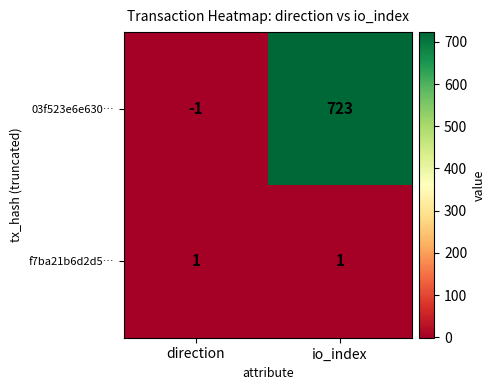

Which series has the largest total across all categories?

03f523e6e630…